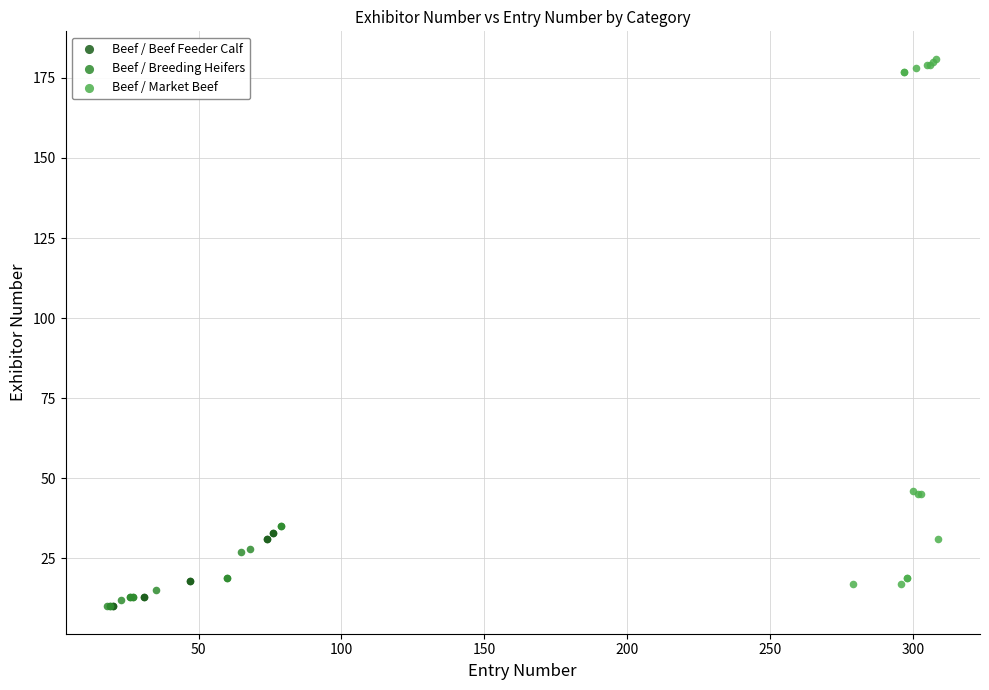

Which series has the largest Y range (max minus min)?

Beef / Market Beef